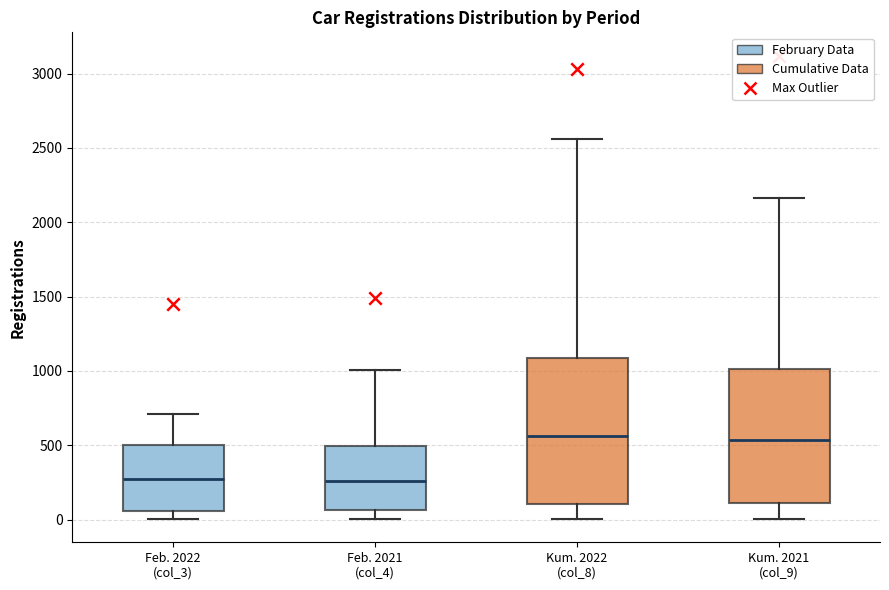

Reading left to right, transcribe this box plot: for each box, give where its median line is, the range the box spans, and where its two whiskers end, as read against the y-axis. The values are not printed on the chart, so give them approximately, as read against the axis.

Feb. 2022 (col_3): median 250, box 50 to 500, whiskers 0 to 700
Feb. 2021 (col_4): median 250, box 50 to 500, whiskers 0 to 1000
Kum. 2022 (col_8): median 550, box 100 to 1100, whiskers 0 to 2550
Kum. 2021 (col_9): median 550, box 100 to 1000, whiskers 0 to 2150